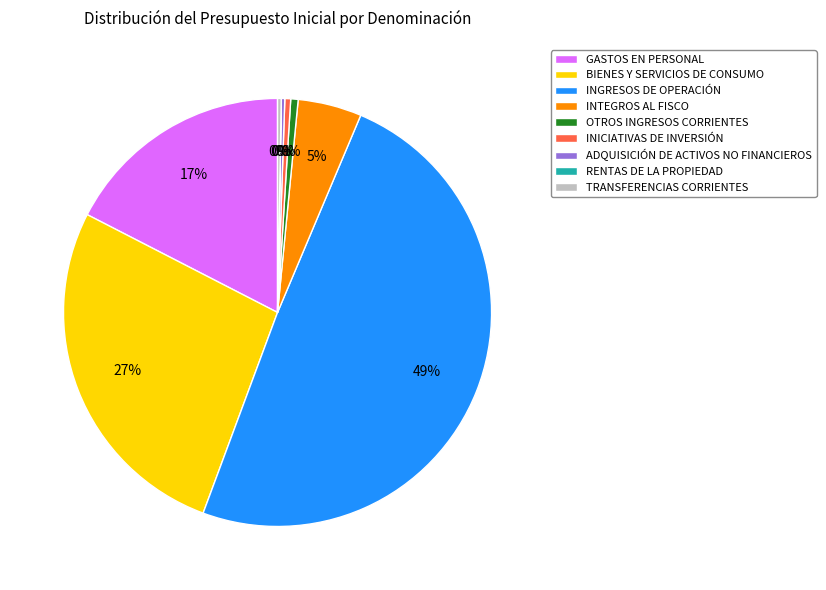

To the nearest percent, what is the average slice percentage?

11%